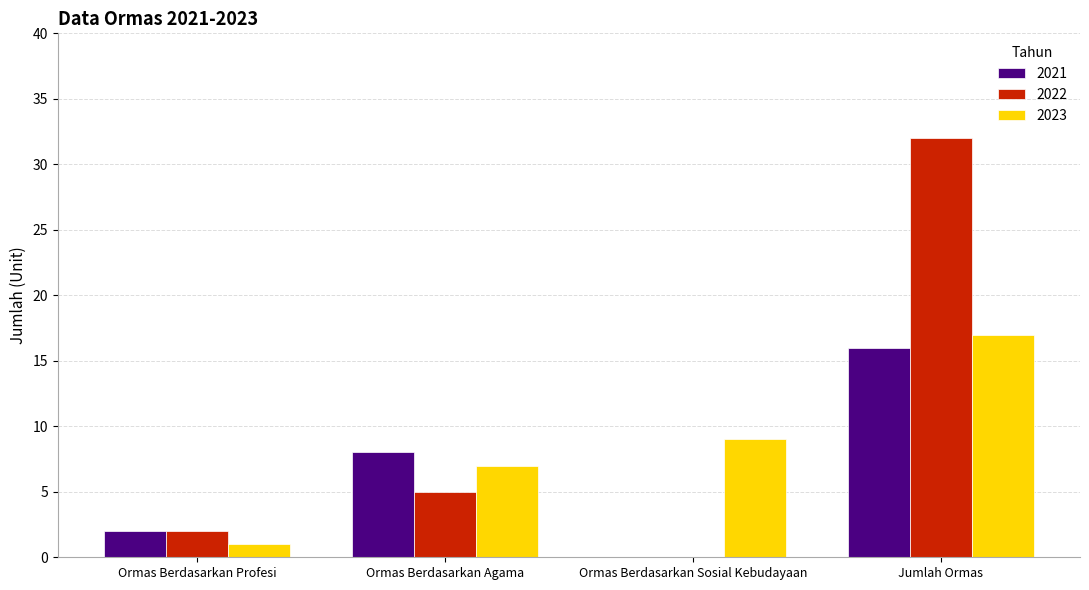

What position from the right is Ormas Berdasarkan Agama?

3